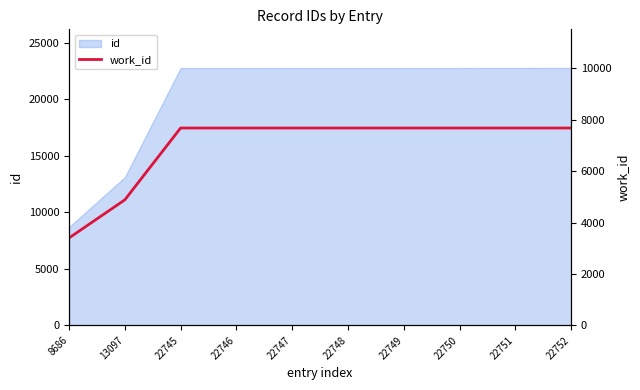

Reading left to right, list all the values displayed in this chart.

3399	4881	7674	7674	7674	7674	7674	7674	7674	7674